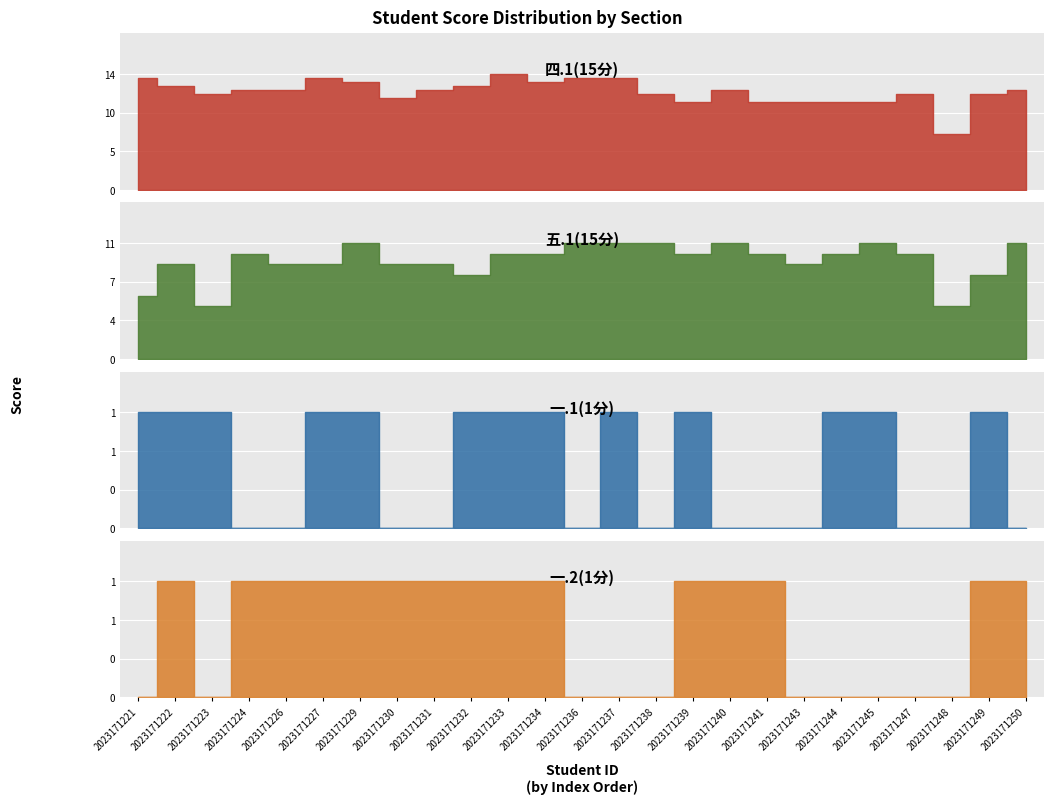

True or false: 一.1(1分) and 五.1(15分) intersect in this chart.

False